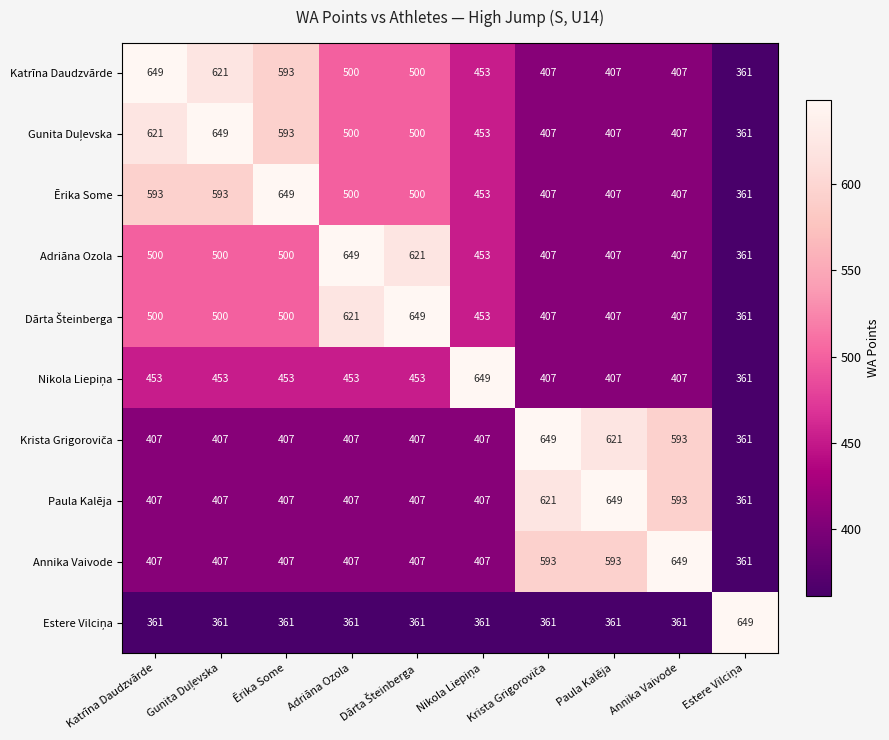

What is the maximum value for Ērika Some?

649